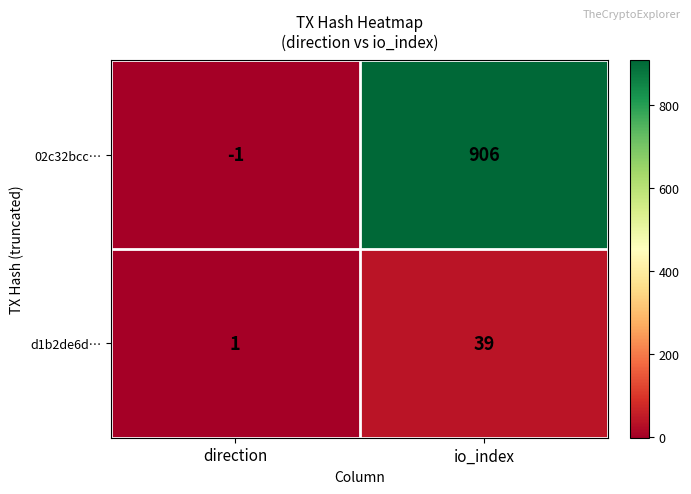

Rank the series at direction from highest to lowest value.

d1b2de6d…, 02c32bcc…